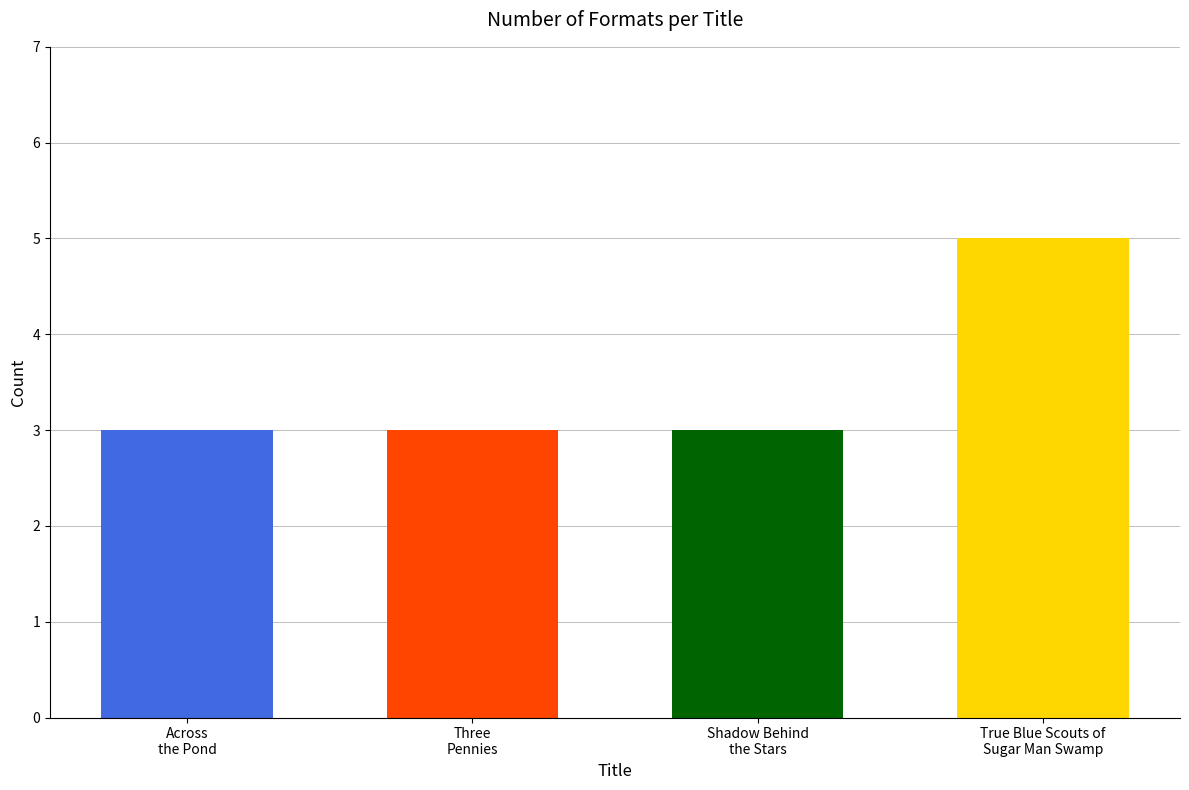

What is the minimum value shown in the chart?

3